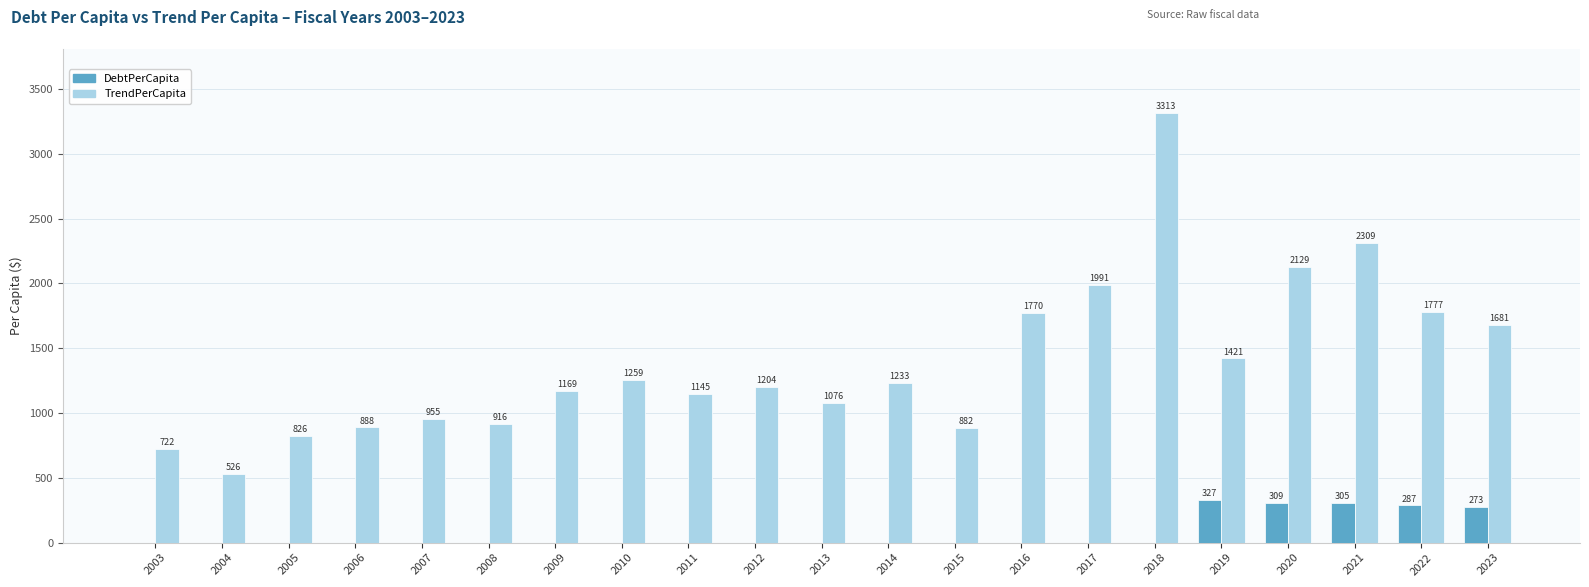

How many data points does each series have?

21